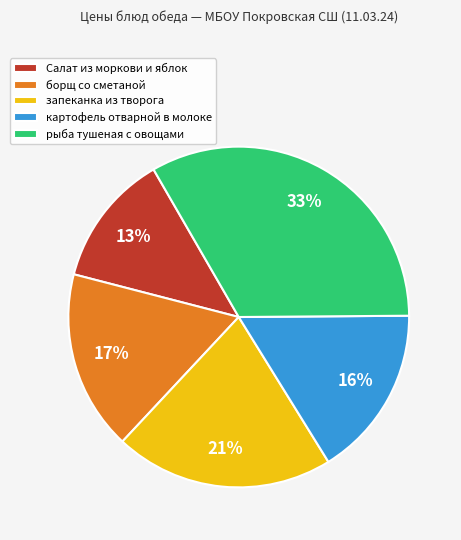

Is there a majority slice in this chart?

No